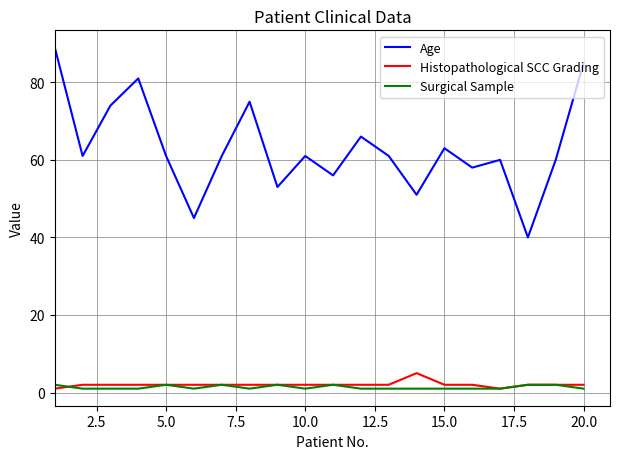

What is the sum of all Age values?

1261